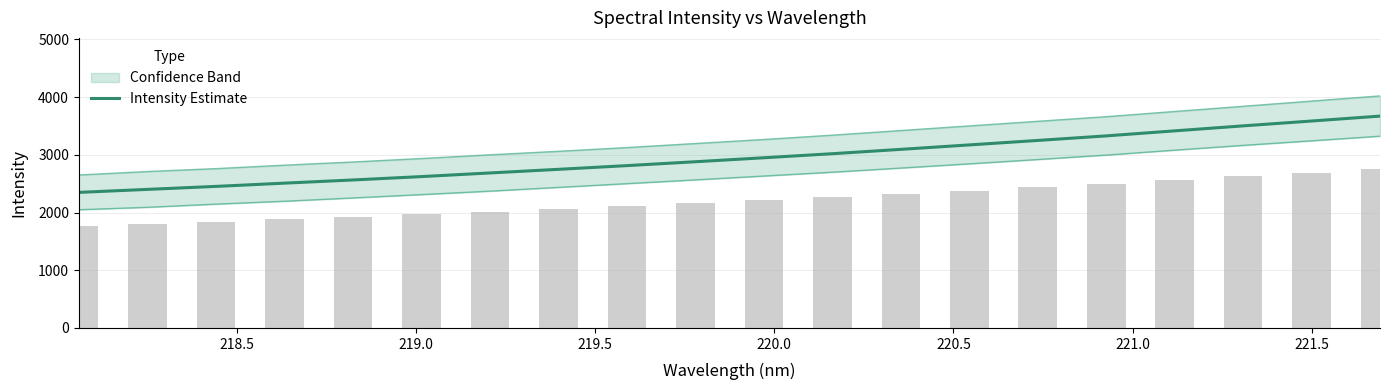

What is the highest value of the Intensity Estimate series?

3670.2